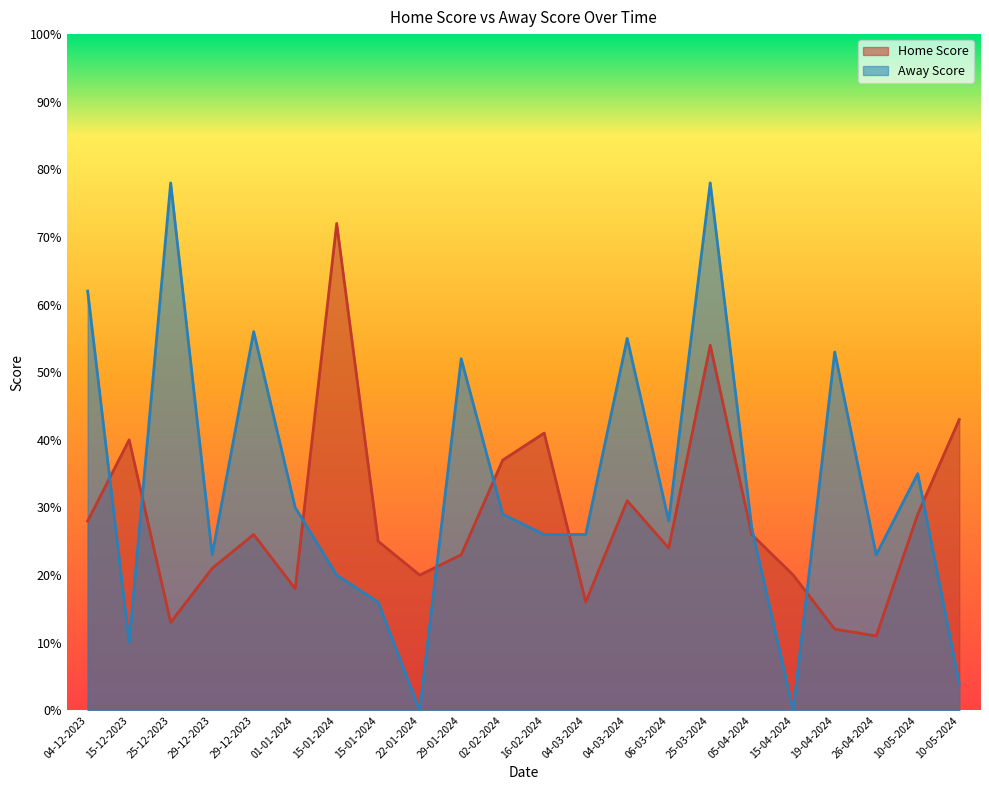

How many distinct data groups are displayed?

2